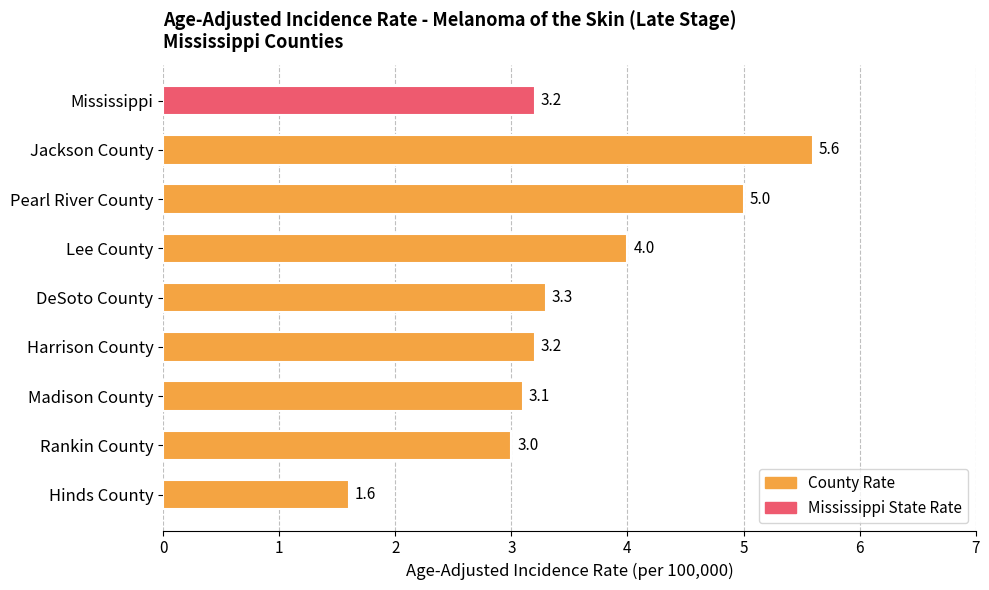

What is the greatest value displayed?

5.6